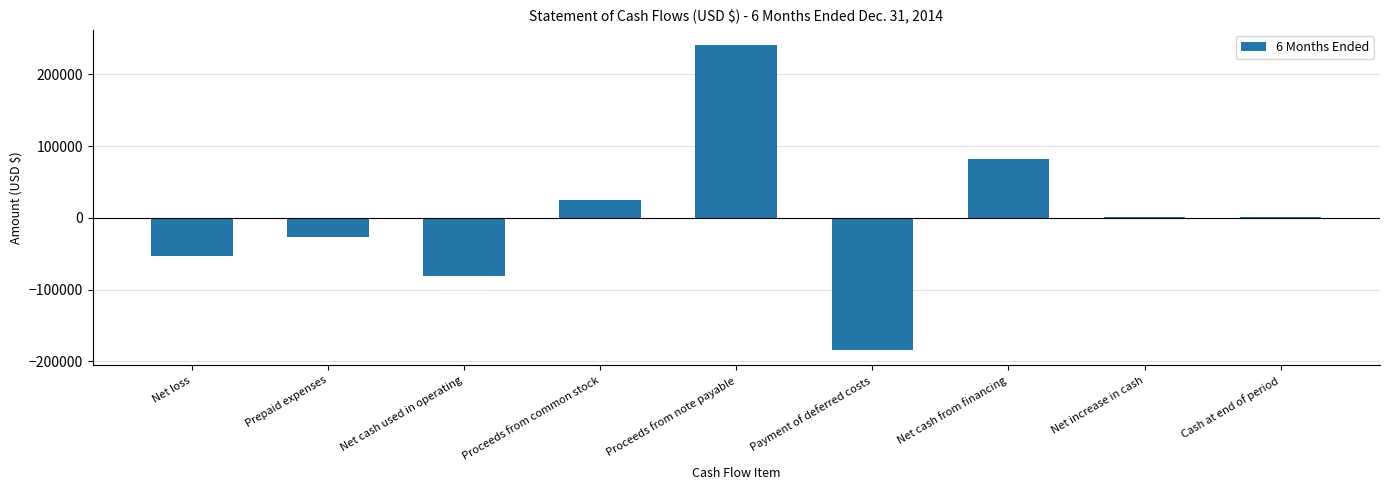

Are the bars horizontal?

No